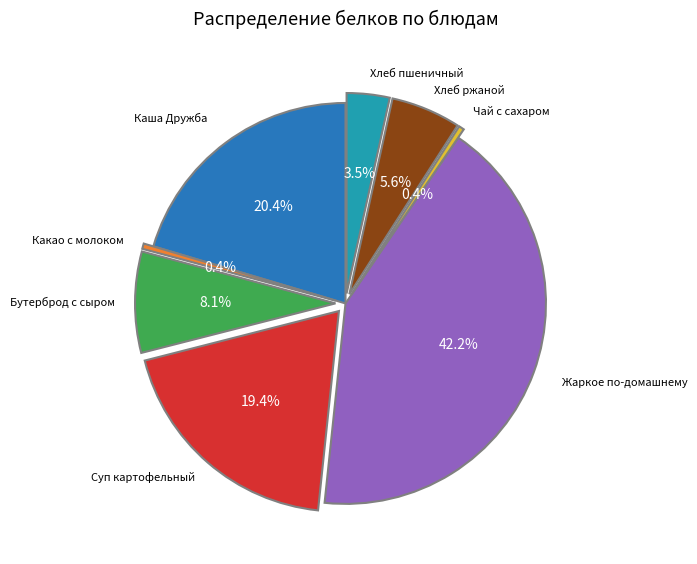

To the nearest percent, what is the difference between the largest and smallest slice percentages?

42%